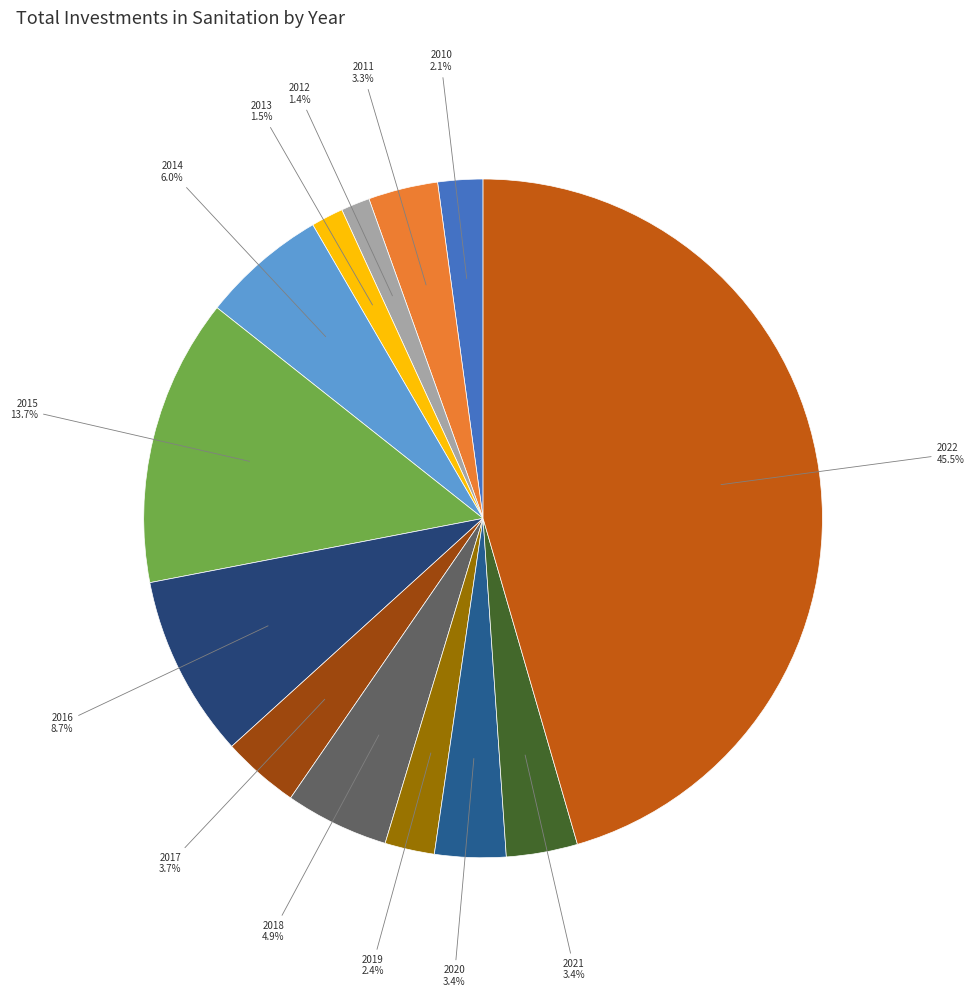

Rank the categories by value from lowest to highest.

2012, 2013, 2010, 2019, 2011, 2020, 2021, 2017, 2018, 2014, 2016, 2015, 2022